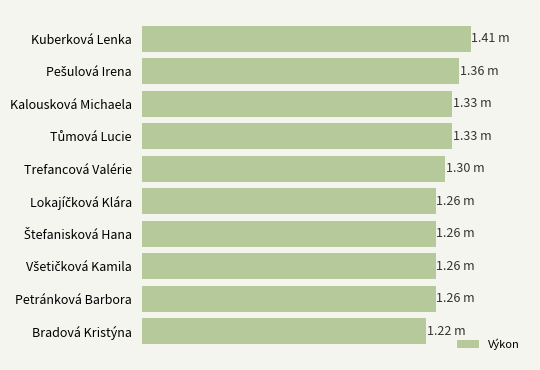

What is the minimum value shown in the chart?

1.2